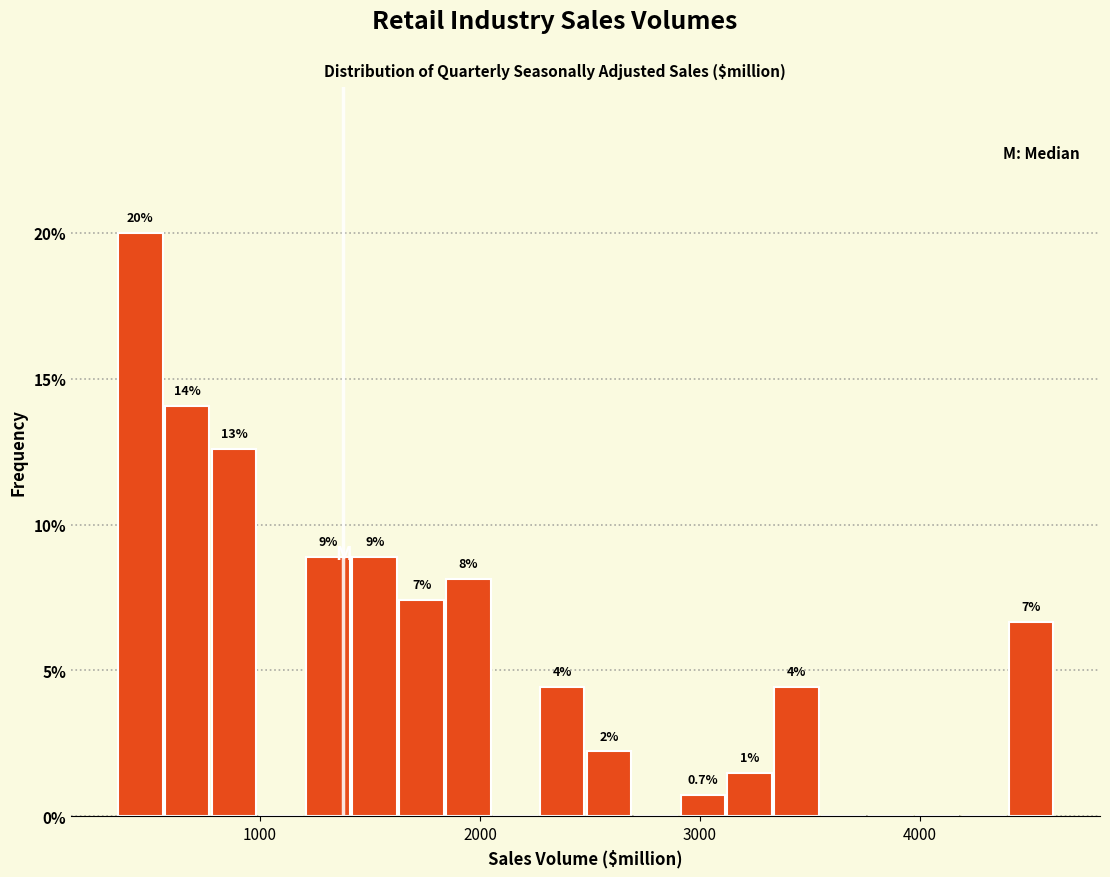

Read against the x-axis, roughly where is the centre of the tallest bar?

500